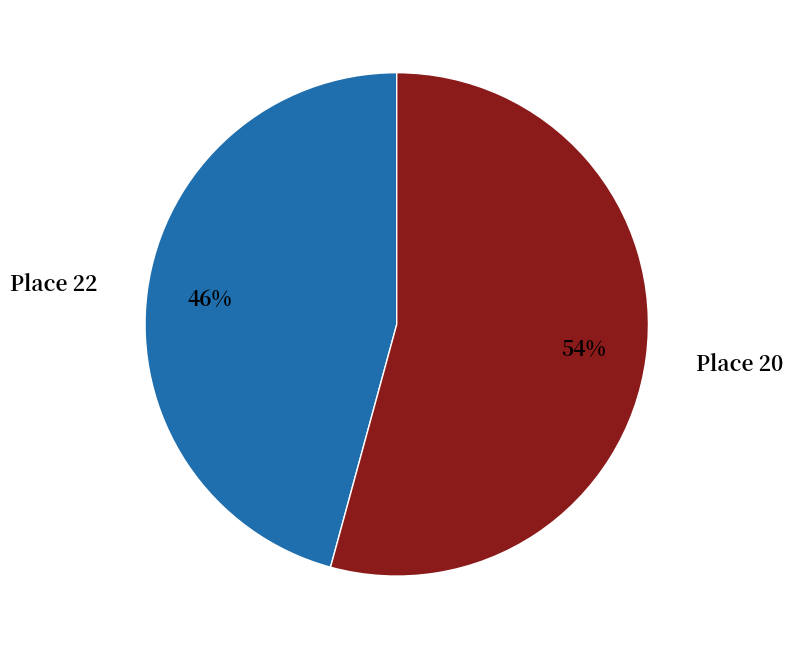

To the nearest percent, what is the difference between the largest and smallest slice percentages?

8%